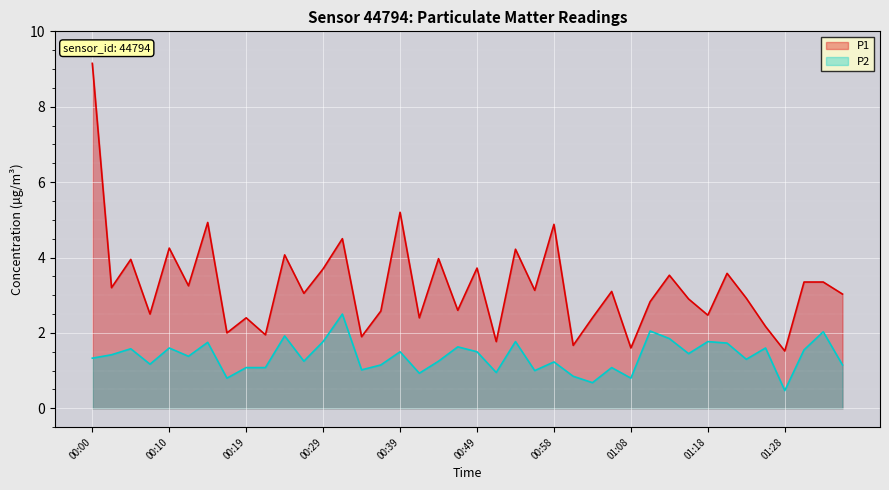

What is the minimum value shown in the chart?

0.5